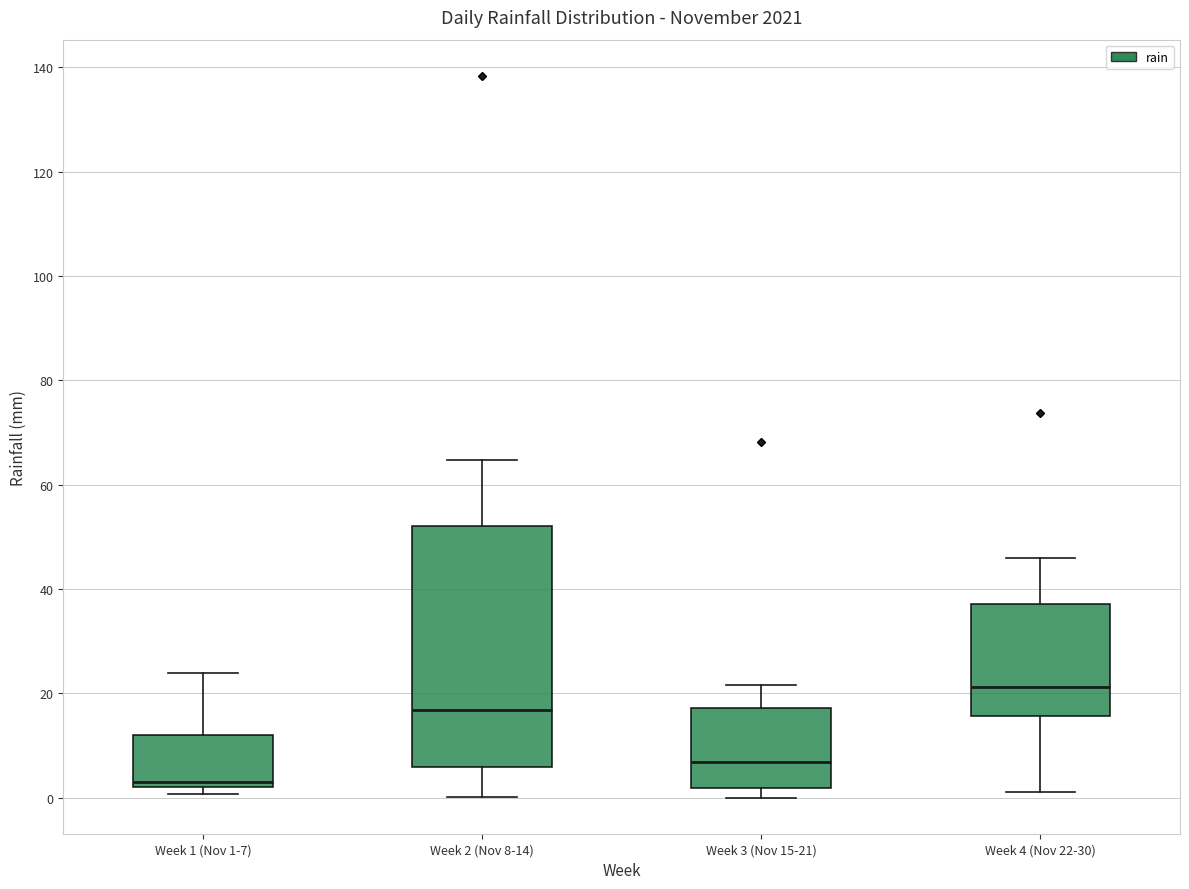

Where is the upper edge of the box for Week 1 (Nov 1-7) on the y-axis? The values are not printed on the chart, so give them approximately, as read against the axis.

12